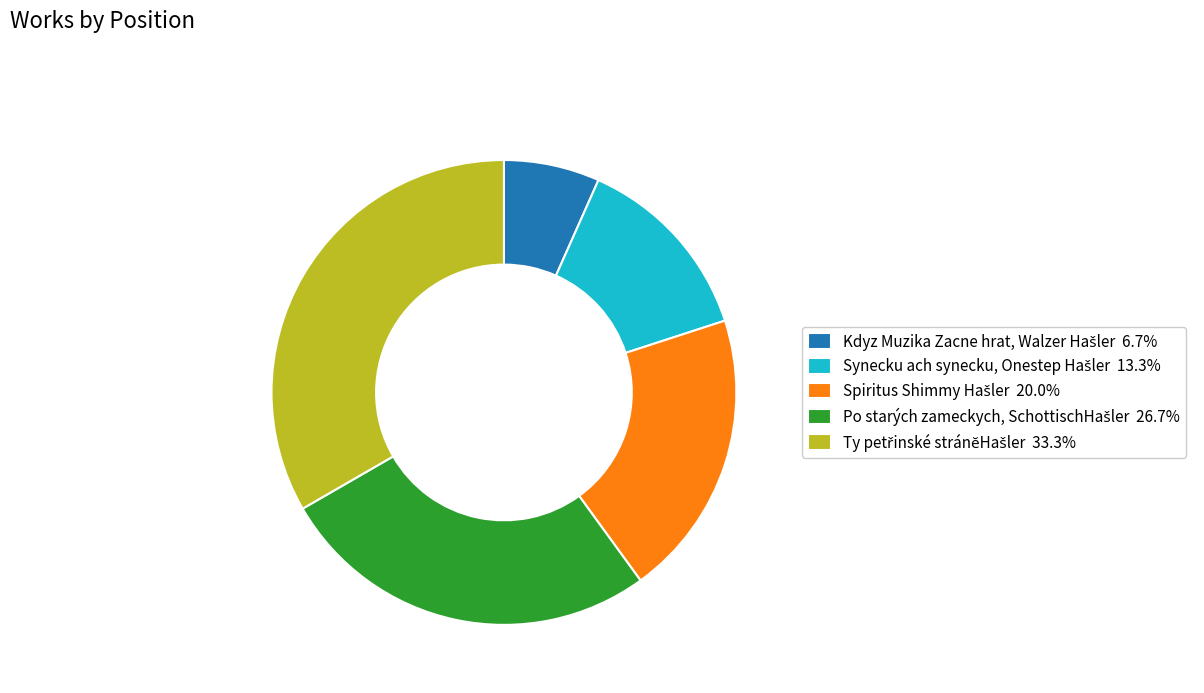

Does any single category account for the majority?

No